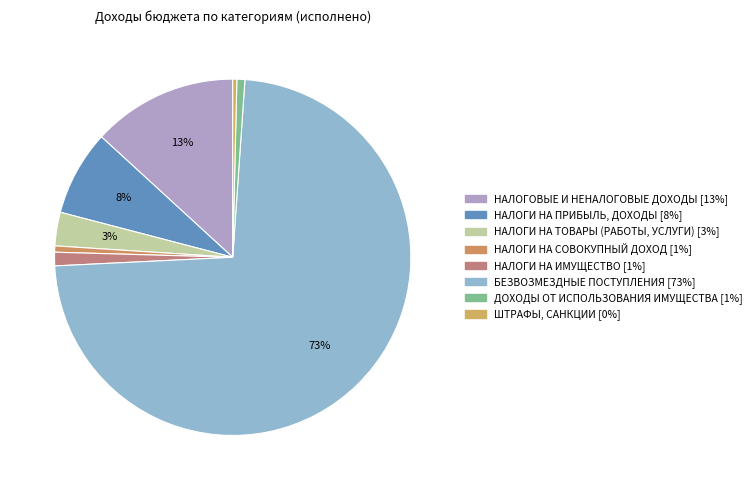

What percentage is NOT represented by НАЛОГИ НА ТОВАРЫ (РАБОТЫ, УСЛУГИ)?

97.0%